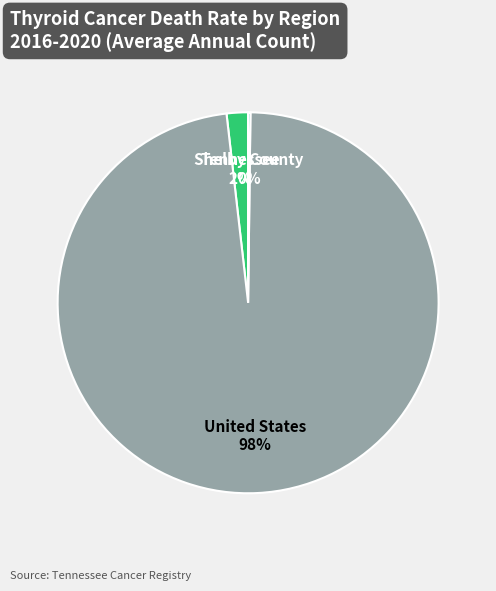

Is it true that Tennessee is 15% of the pie?

False